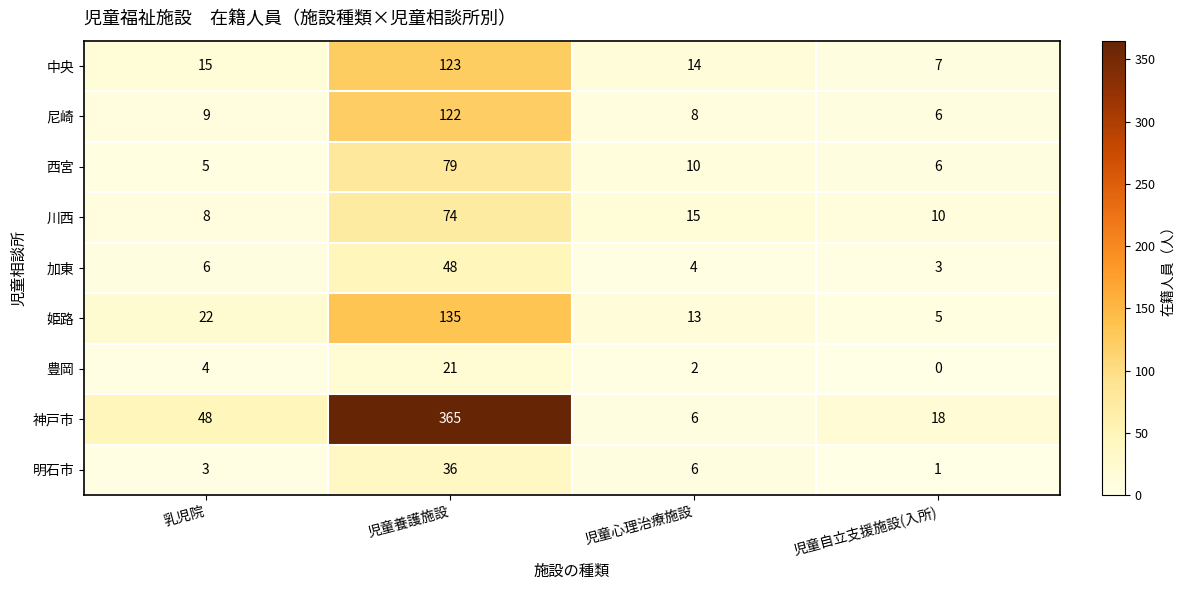

What is the total value across all series at 乳児院?

120